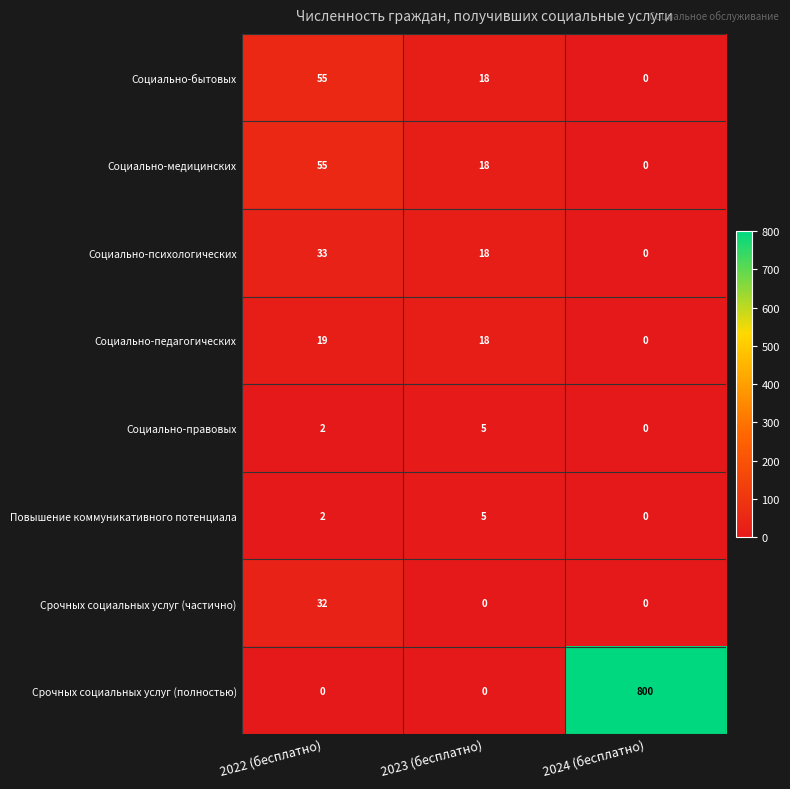

Which category has the highest value across all series?

2024 (бесплатно)